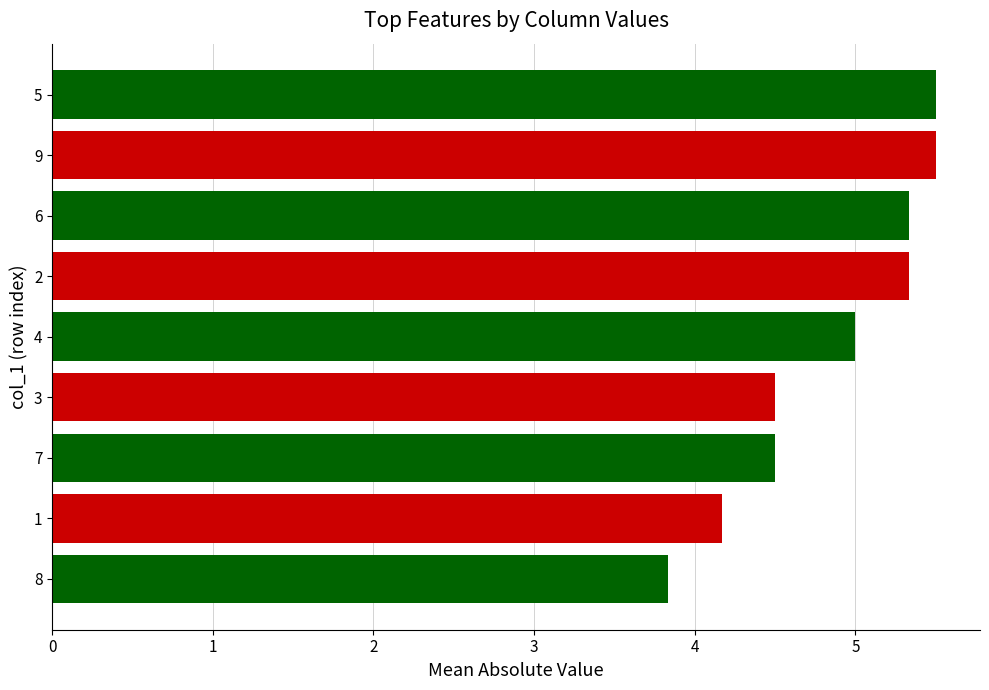

What is the difference between the values at 3 and 5?

1.0